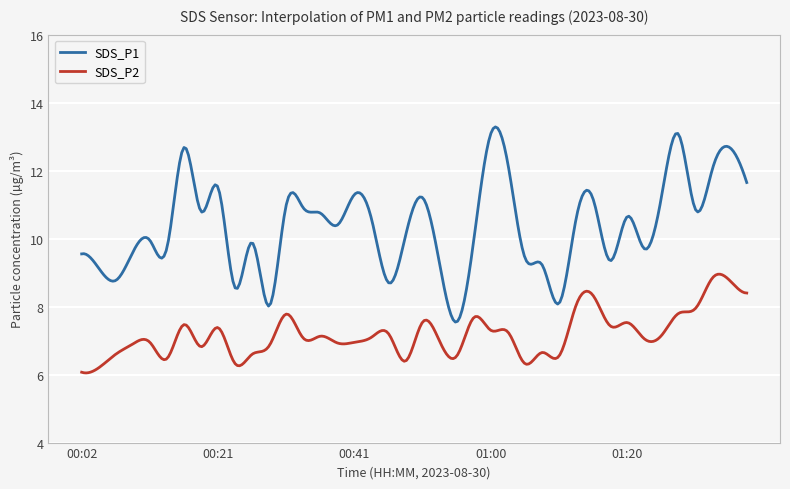

Rank the series by their average value, from lowest to highest.

SDS_P2, SDS_P1